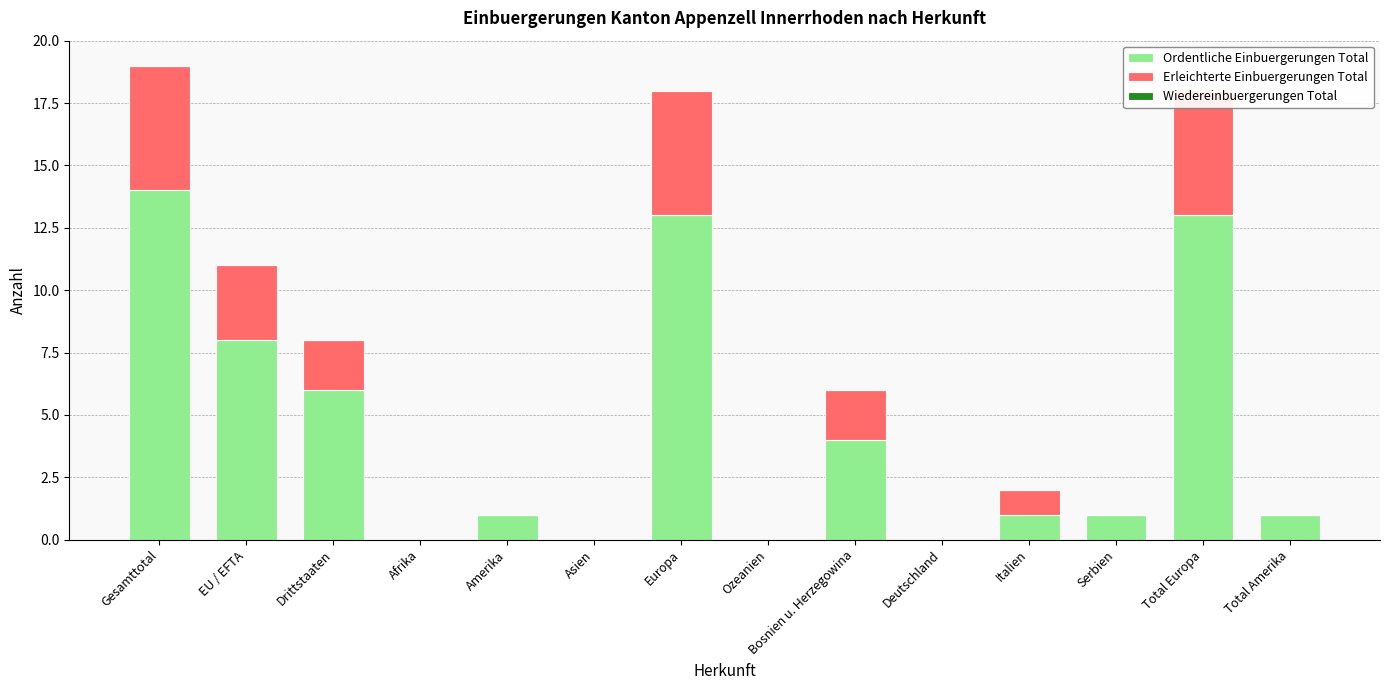

List the labels in order of Wiedereinbuergerungen Total value, largest first.

Gesamttotal, EU / EFTA, Drittstaaten, Afrika, Amerika, Asien, Europa, Ozeanien, Bosnien u. Herzegowina, Deutschland, Italien, Serbien, Total Europa, Total Amerika